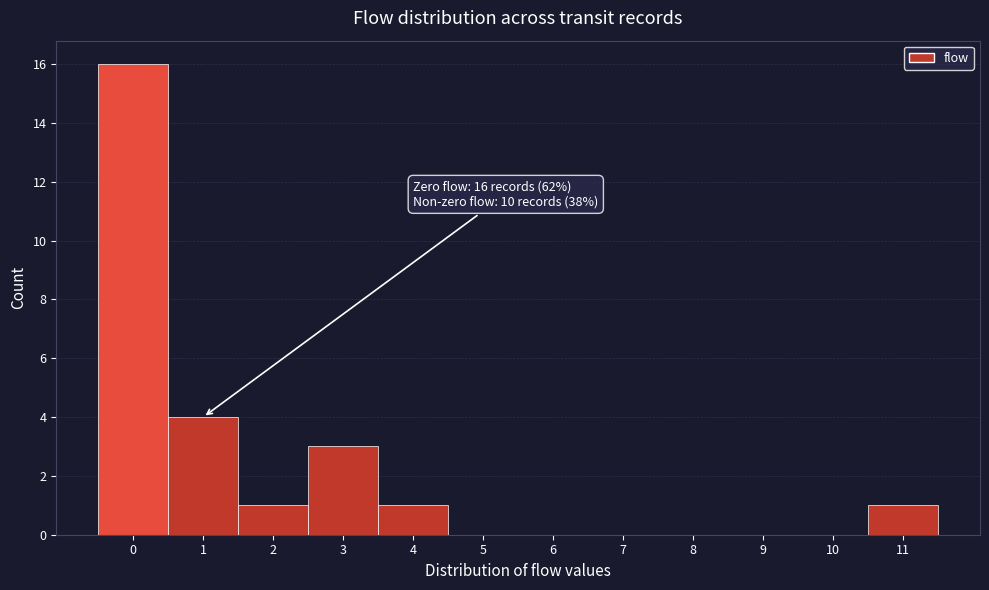

Over which range of the x-axis is the bar tallest?

-0.5 to 0.5